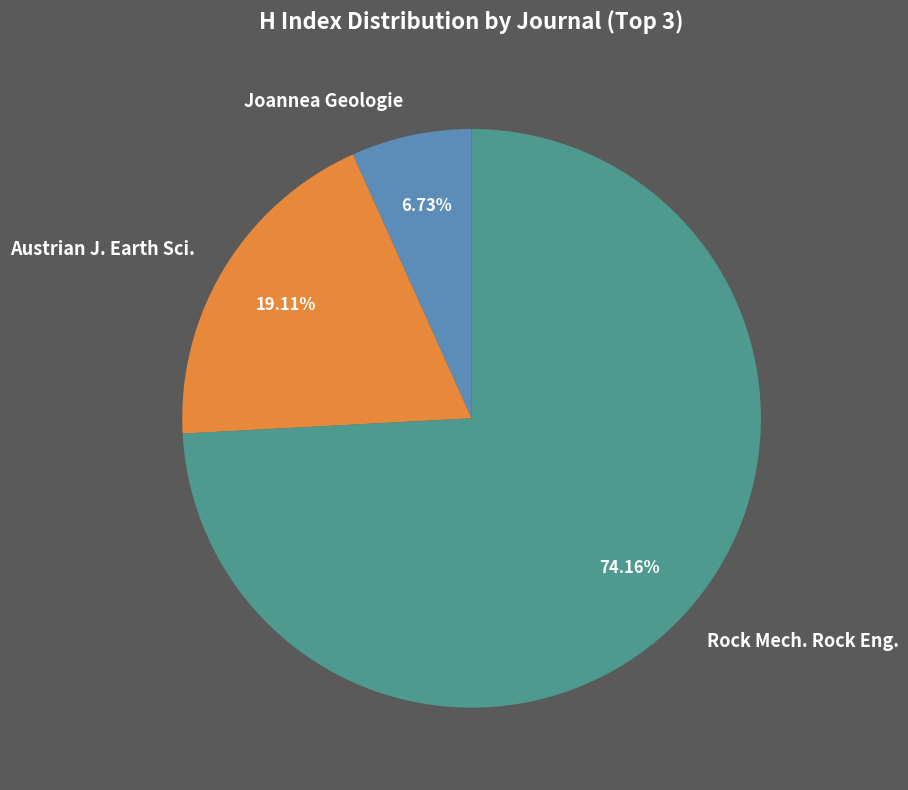

What is the majority slice?

Rock Mech. Rock Eng.